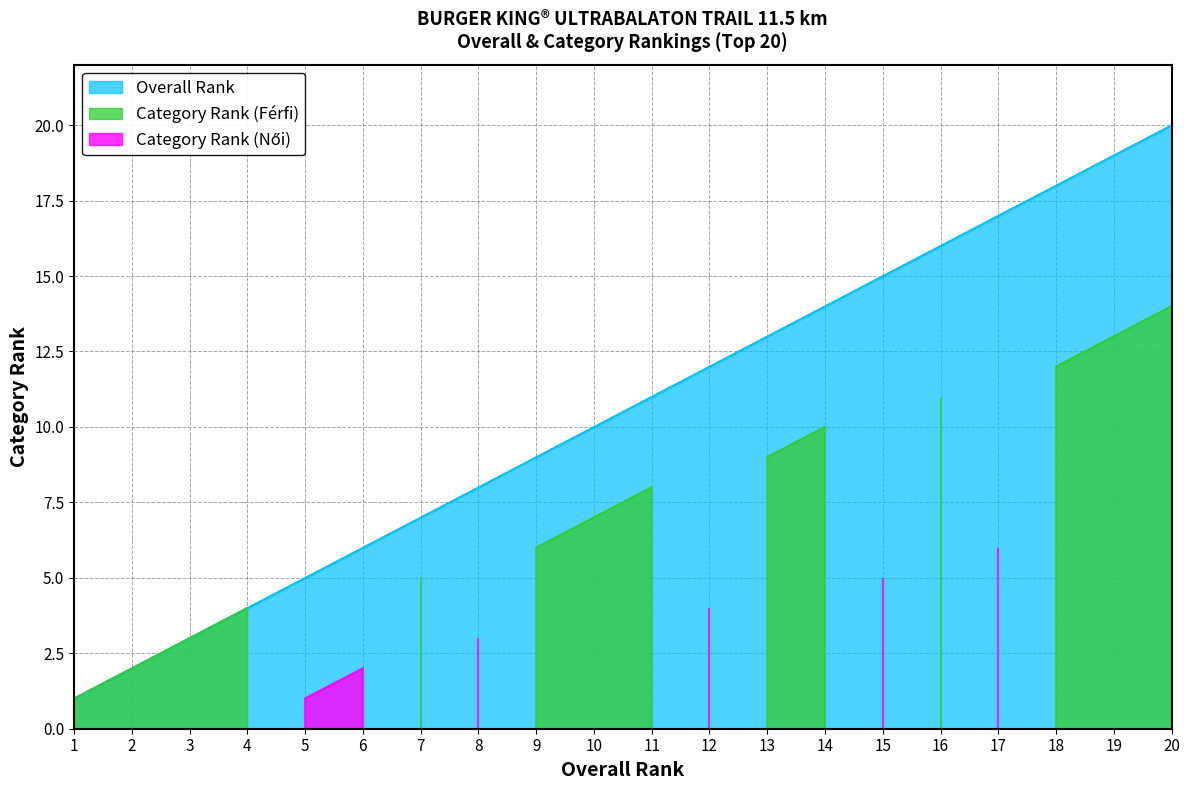

What is the highest value of the Category Rank (Noi) series?

6